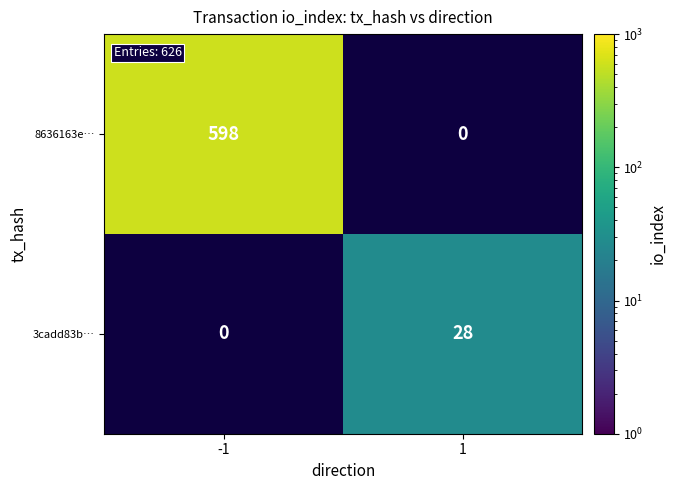

Which label corresponds to the smallest value in the chart?

1